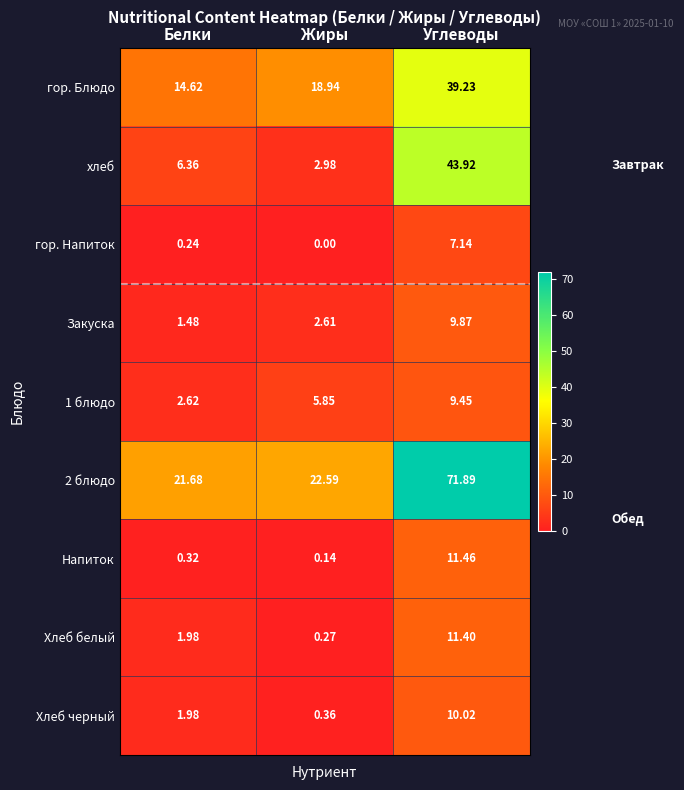

At which label does 1 блюдо first exceed 5?

Жиры